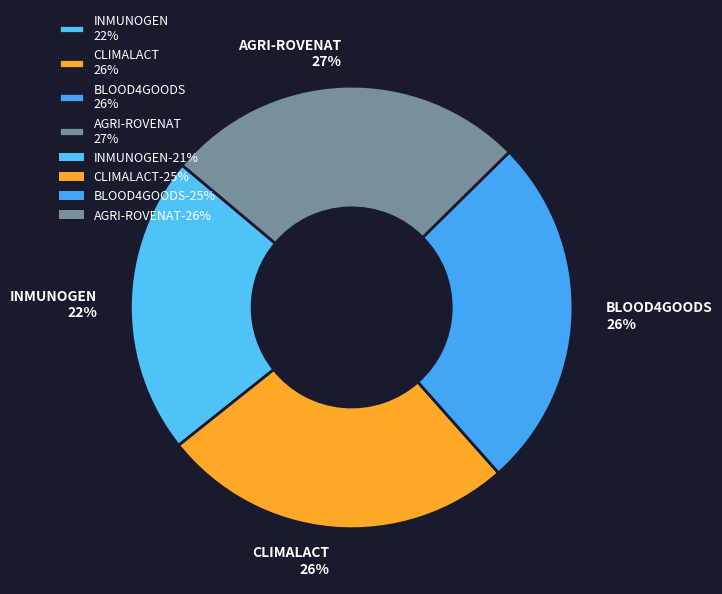

To the nearest percent, what is the difference between the largest and smallest slice percentages?

5%